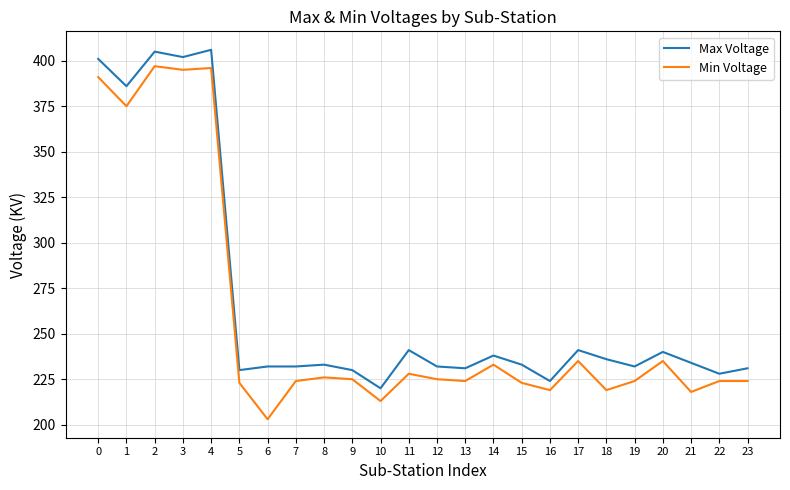

Reading right to left, list all the values displayed in this chart.

Max Voltage: 23=231	22=228	21=234	20=240	19=232	18=236	17=241	16=224	15=233	14=238	13=231	12=232	11=241	10=220	9=230	8=233	7=232	6=232	5=230	4=406	3=402	2=405	1=386	0=401
Min Voltage: 23=224	22=224	21=218	20=235	19=224	18=219	17=235	16=219	15=223	14=233	13=224	12=225	11=228	10=213	9=225	8=226	7=224	6=203	5=223	4=396	3=395	2=397	1=375	0=391